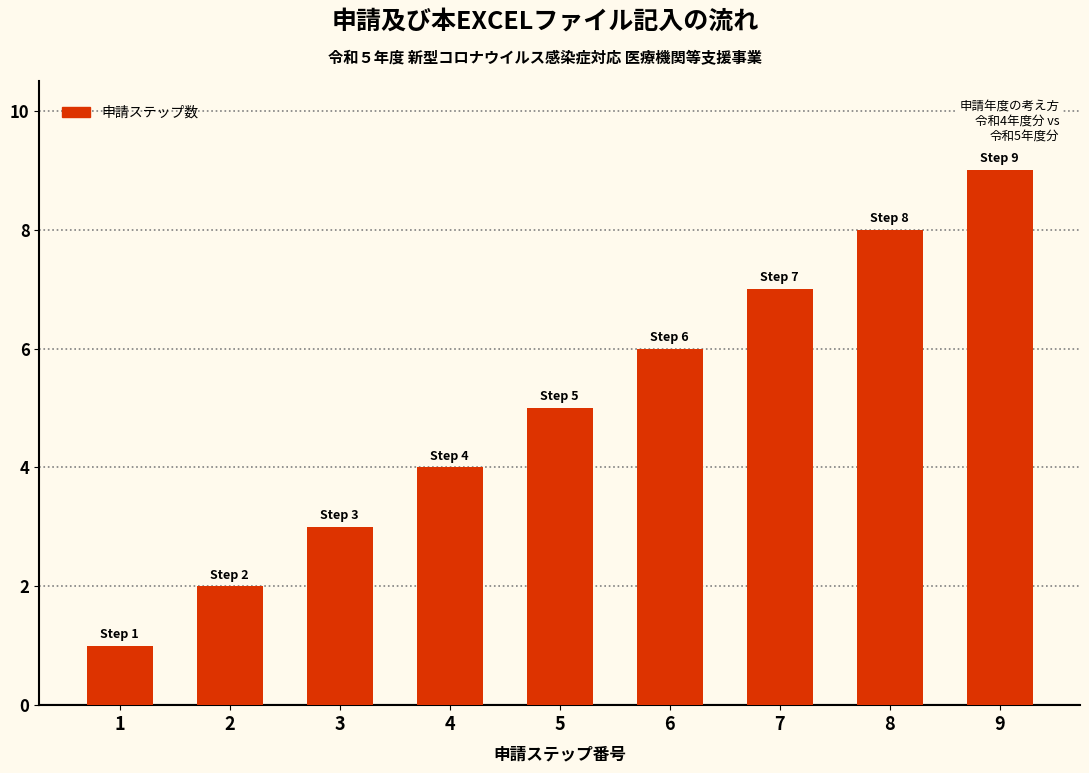

What is the ratio of the value at 2 to the value at 3?

0.7